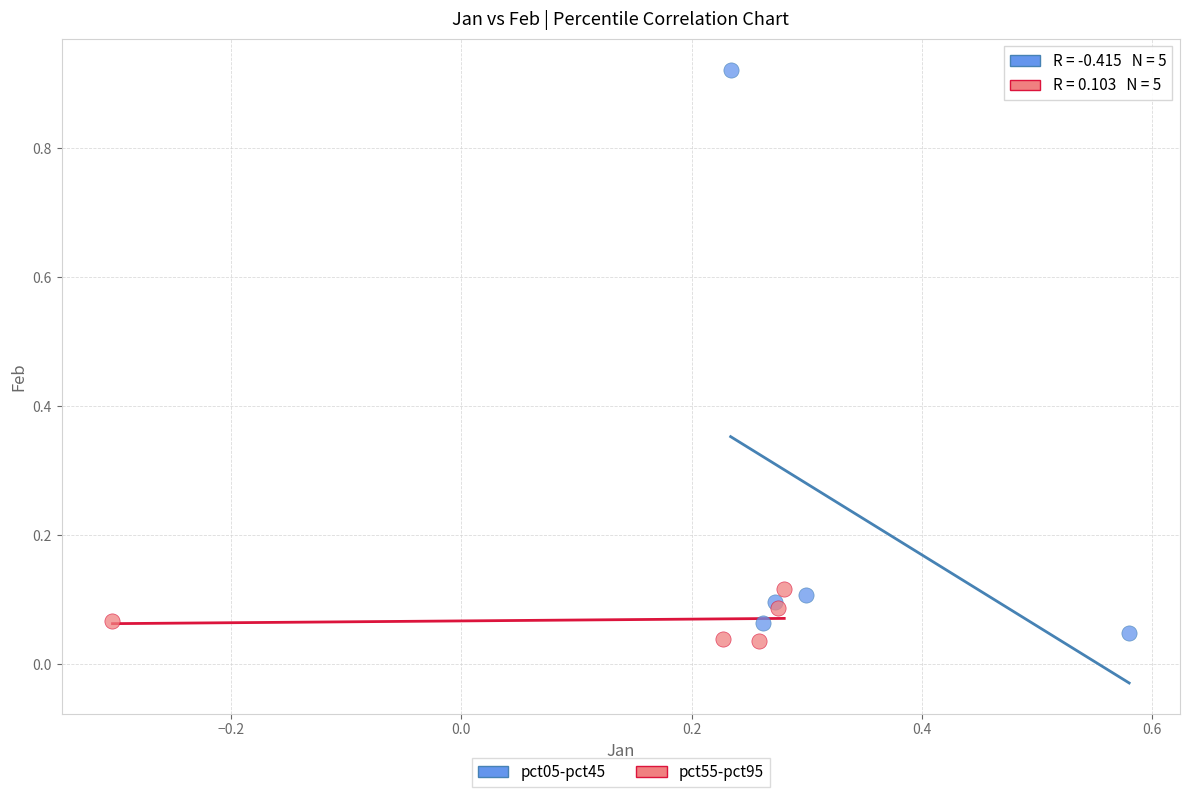

Which series has the widest spread of Y values?

pct05-pct45